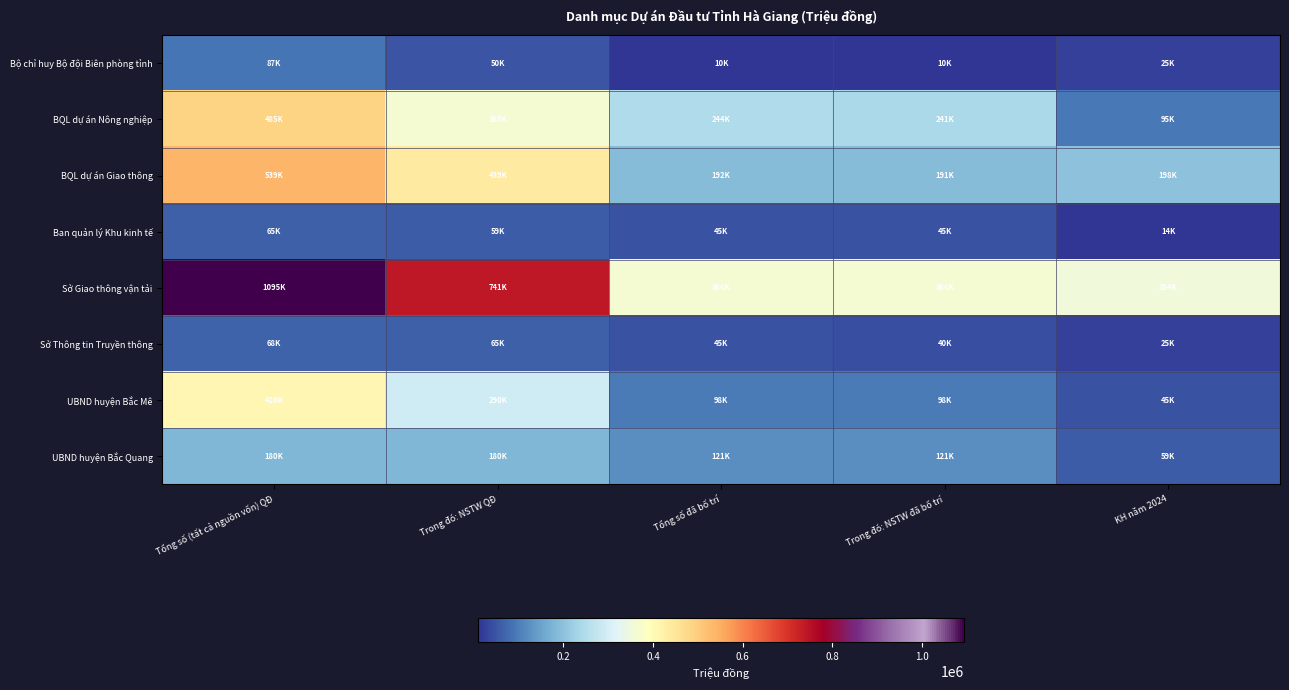

At which category is the sum across all series the highest?

Tổng số (tất cả nguồn vốn) QĐ